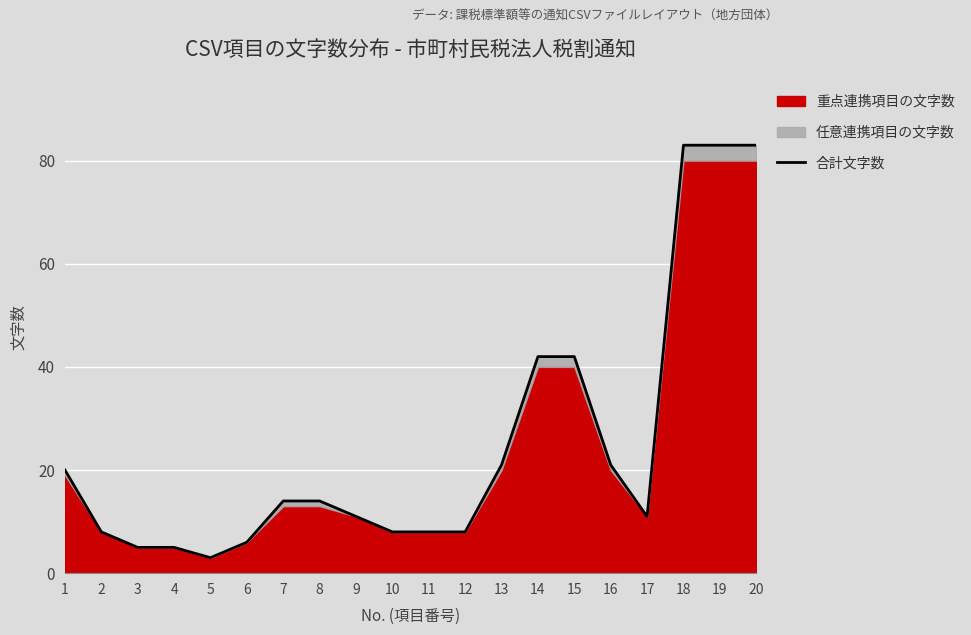

The chart shows a value of 20 at 1. True or false?

True